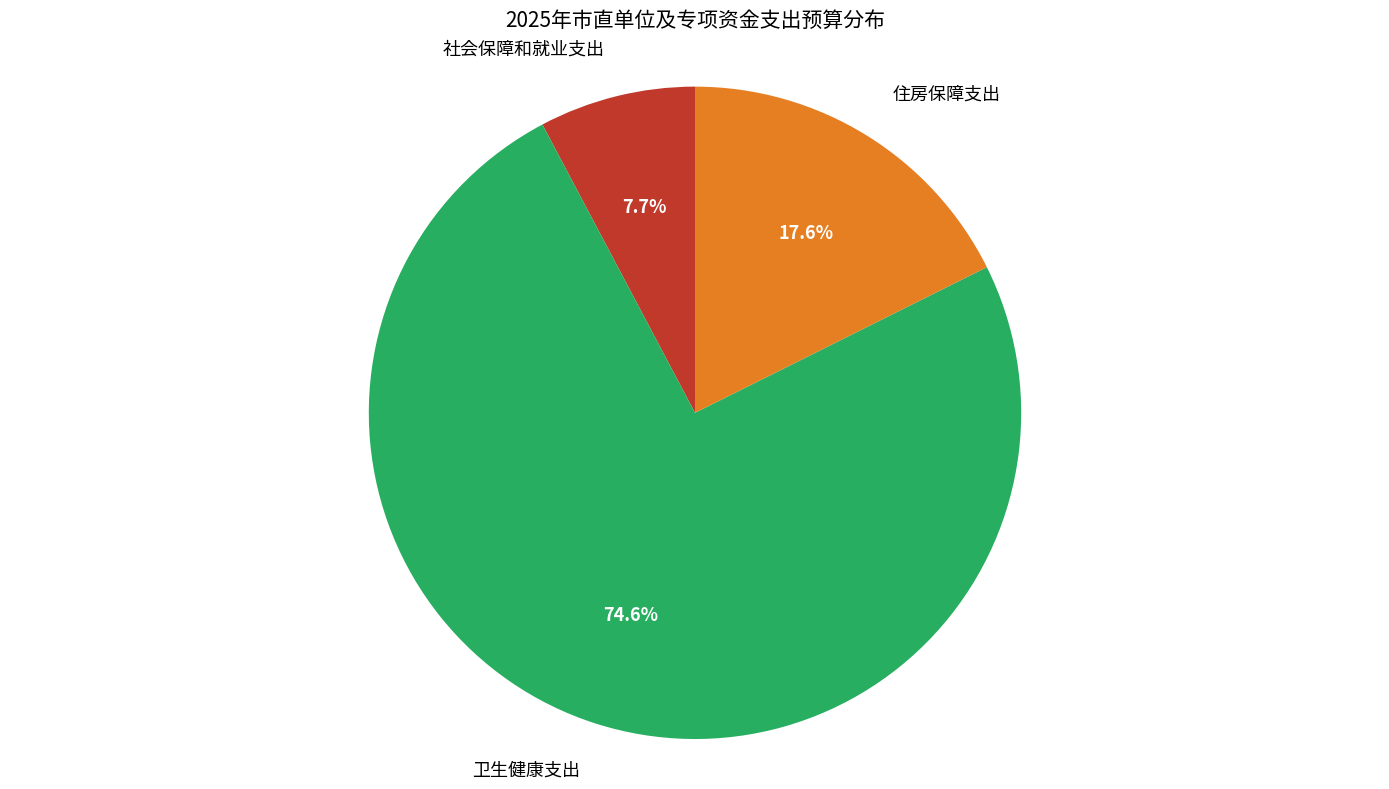

To the nearest percent, what is the difference between the largest and smallest slice percentages?

67%